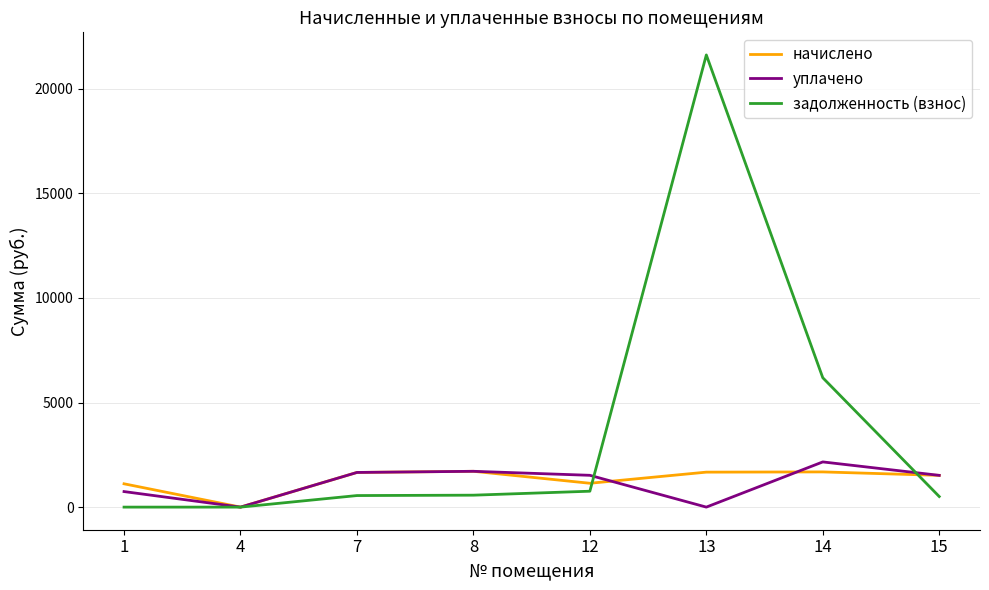

The начислено series shows 1671.7 at 13. True or false?

True